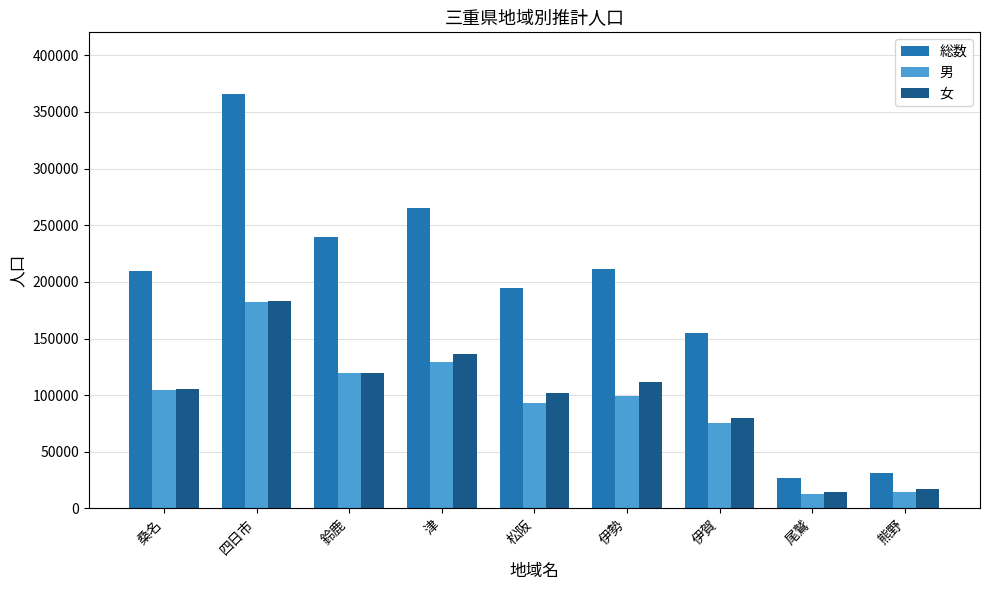

Are the bars horizontal?

No